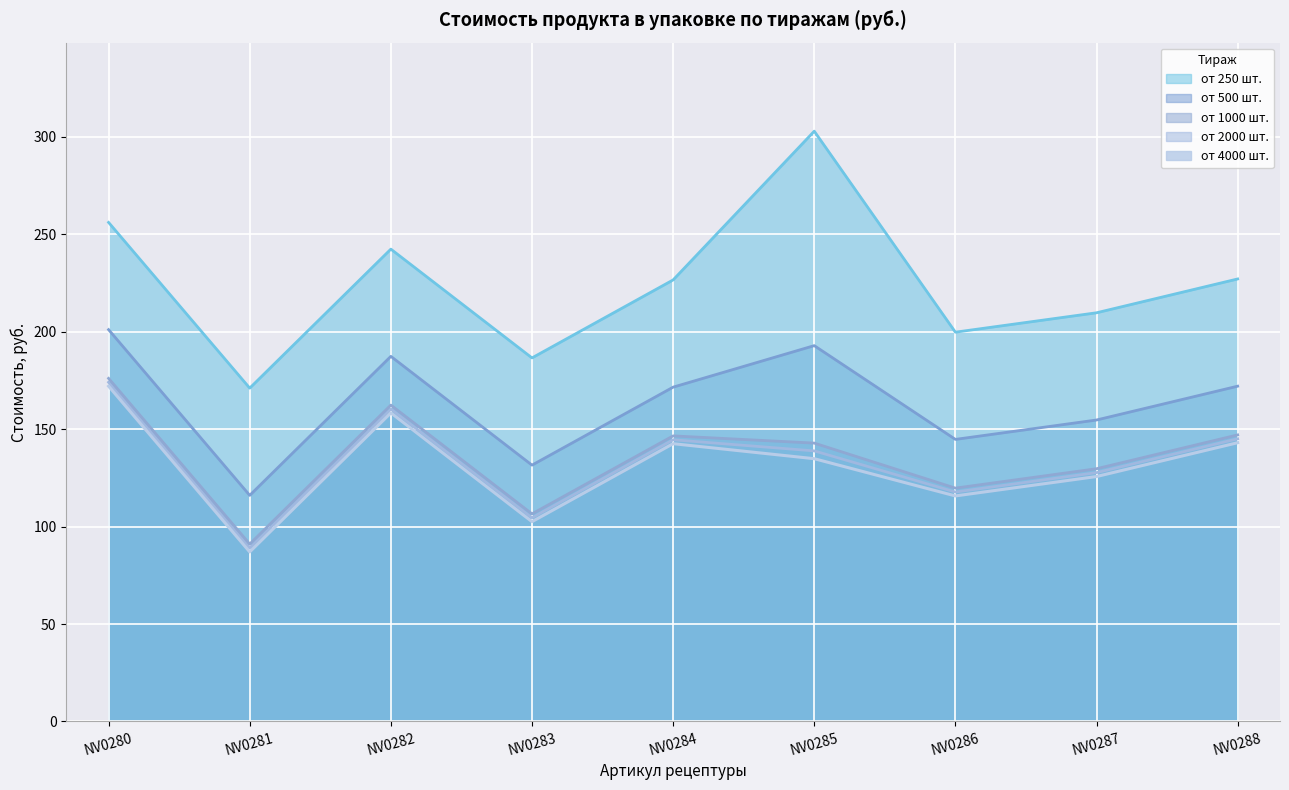

What is the sum of the от 500 шт. values at NV0286 and NV0280?

345.7